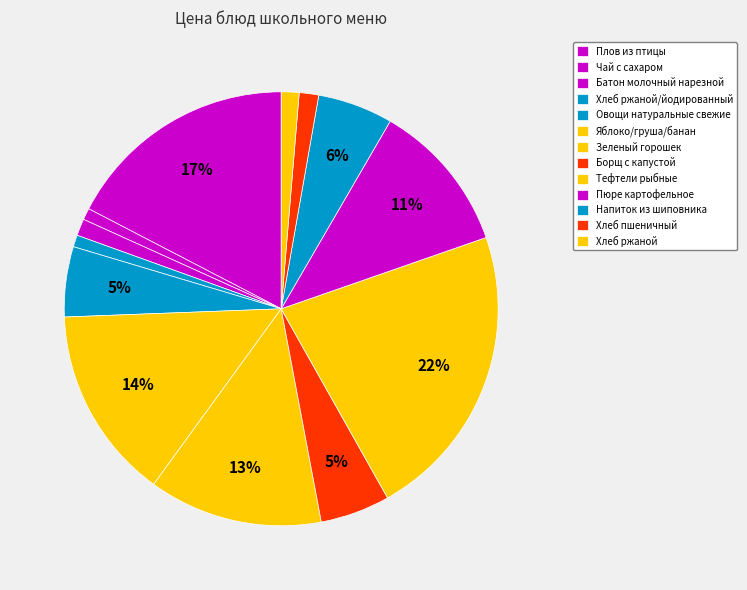

Count the number of slices in the pie.

13